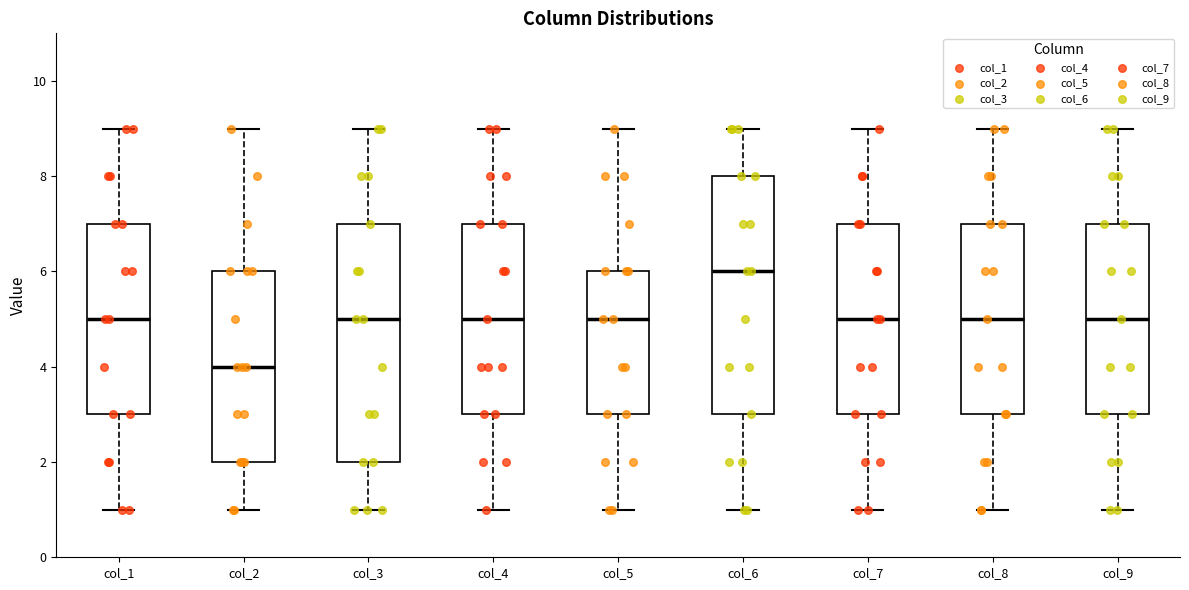

Reading left to right, transcribe this box plot: for each box, give where its median line is, the range the box spans, and where its two whiskers end, as read against the y-axis. The values are not printed on the chart, so give them approximately, as read against the axis.

col_1: median 5, box 3 to 7, whiskers 1 to 9
col_2: median 4, box 2 to 6, whiskers 1 to 9
col_3: median 5, box 2 to 7, whiskers 1 to 9
col_4: median 5, box 3 to 7, whiskers 1 to 9
col_5: median 5, box 3 to 6, whiskers 1 to 9
col_6: median 6, box 3 to 8, whiskers 1 to 9
col_7: median 5, box 3 to 7, whiskers 1 to 9
col_8: median 5, box 3 to 7, whiskers 1 to 9
col_9: median 5, box 3 to 7, whiskers 1 to 9